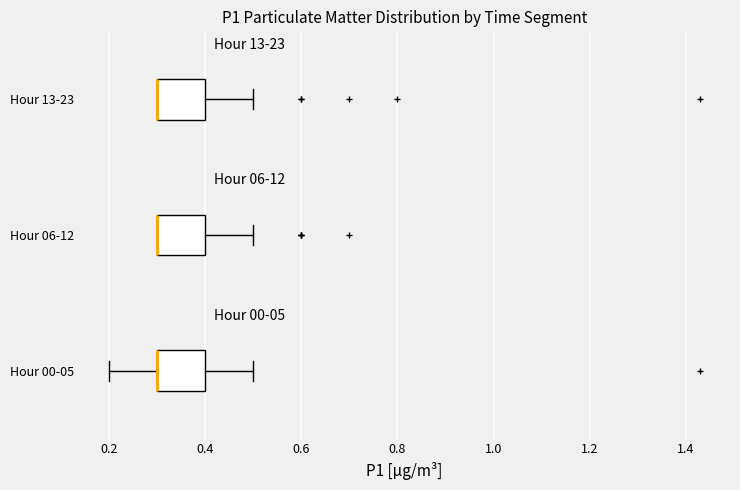

Reading bottom to top, read every box against the x-axis: the position of its median line, the range the box covers, and the ends of its whiskers. The values are not printed on the chart, so give them approximately, as read against the axis.

Hour 00-05: median 0.3 (drawn on the box's left edge), box 0.3 to 0.4, whiskers 0.2 to 0.5
Hour 06-12: median 0.3 (drawn on the box's left edge), box 0.3 to 0.4, whiskers 0.3 to 0.5
Hour 13-23: median 0.3 (drawn on the box's left edge), box 0.3 to 0.4, whiskers 0.3 to 0.5